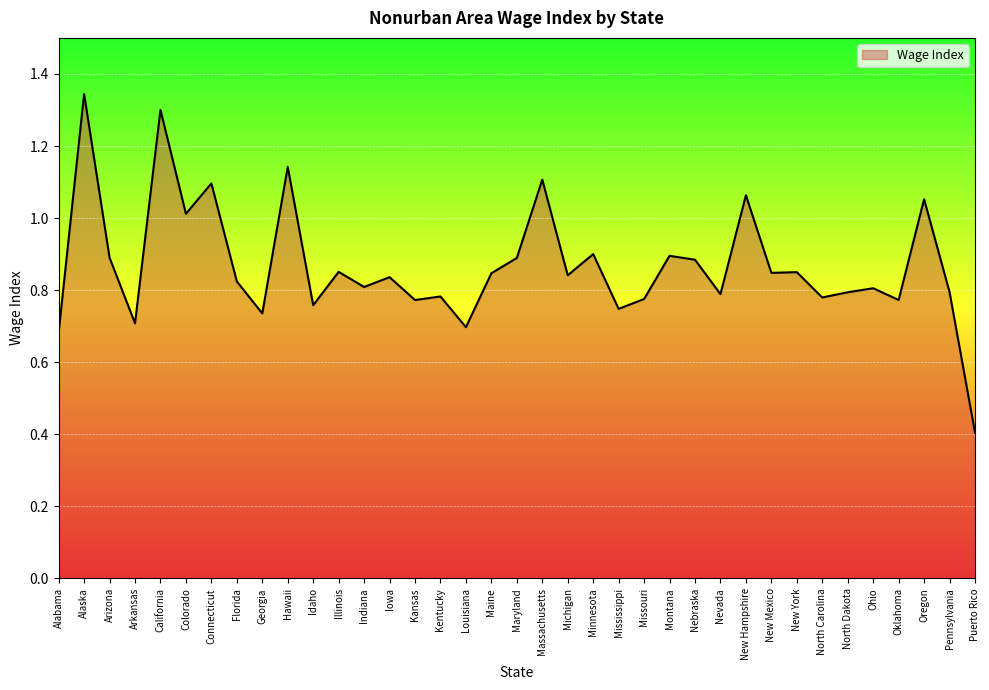

True or false: there are more than 1 points higher than both neighbors.

True